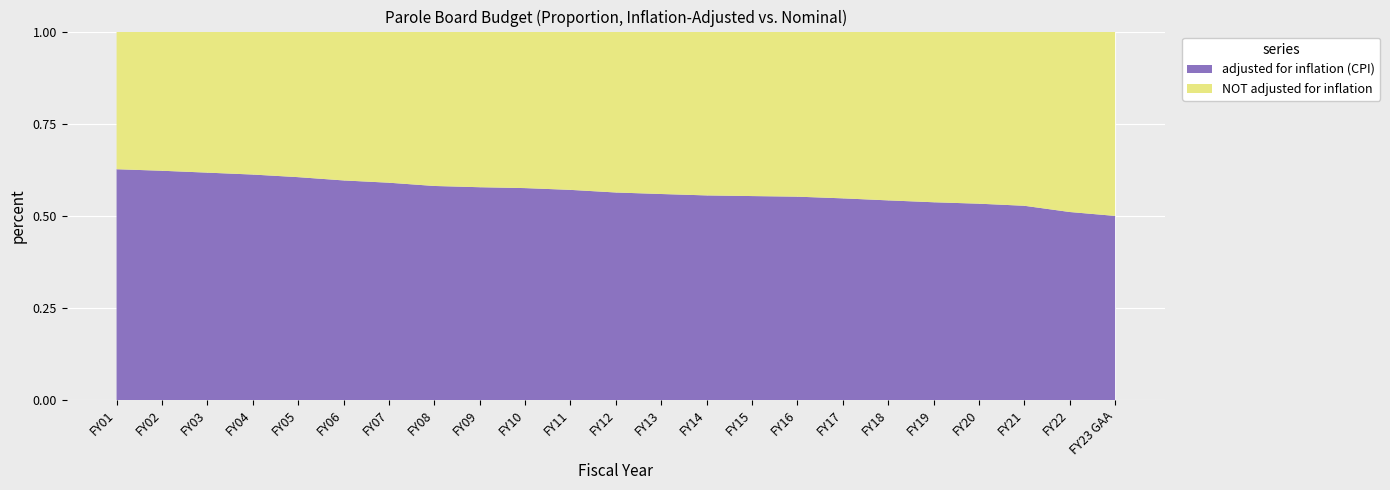

Reading left to right, extract all data points from this chart.

adjusted for inflation (CPI): 23421752	22923319	22118096	19560558	19391017	19841489	25305677	24416889	25456509	25127163	22854338	22381716	21766862	22909869	22216659	19729431	18774093	18863371	24520190	26981284	23927054	21897165	21415462
NOT adjusted for inflation: 13957524	13902391	13709555	12391744	12653427	13436481	17582149	17593969	18599975	18540040	17197560	17336537	17144445	18325490	17898150	16000000	15508501	15931554	21138501	23627796	21432791	20989130	21415462